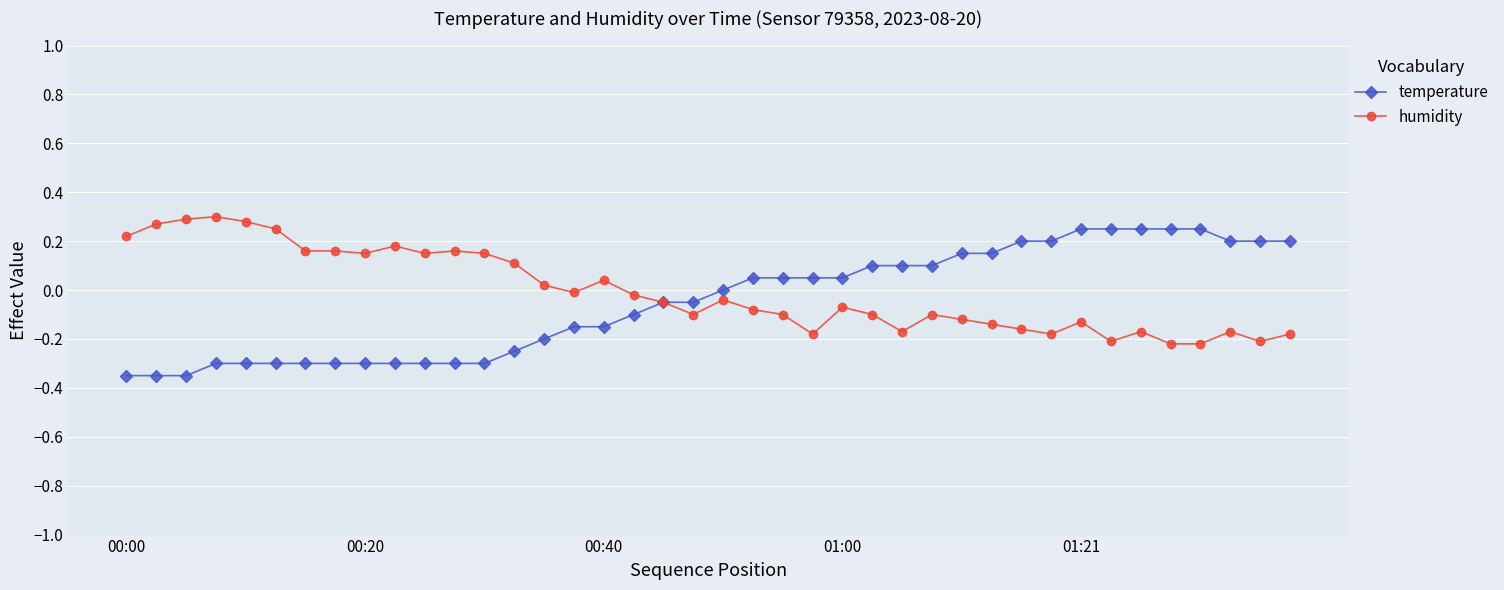

True or false: humidity has more than 0 interior local peaks.

True